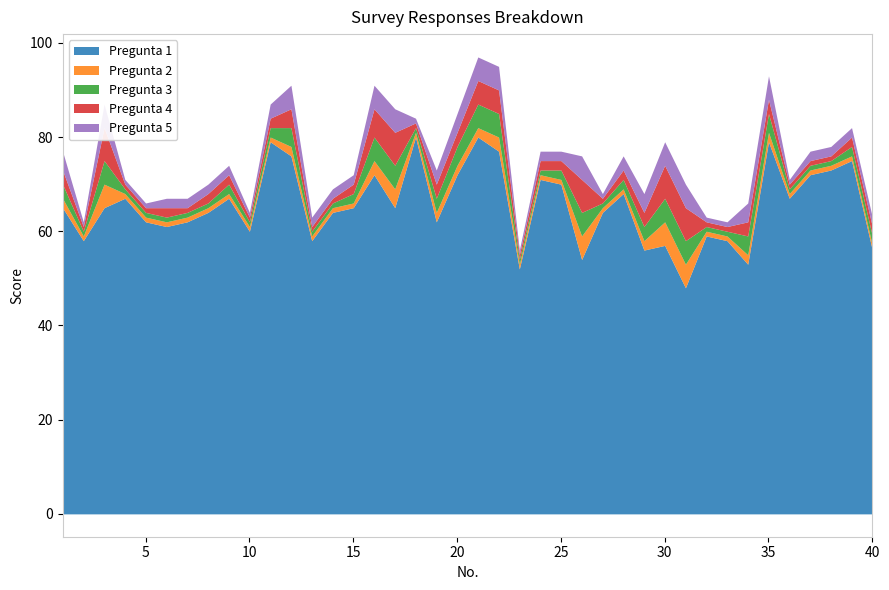

How many lines are shown in the chart?

5